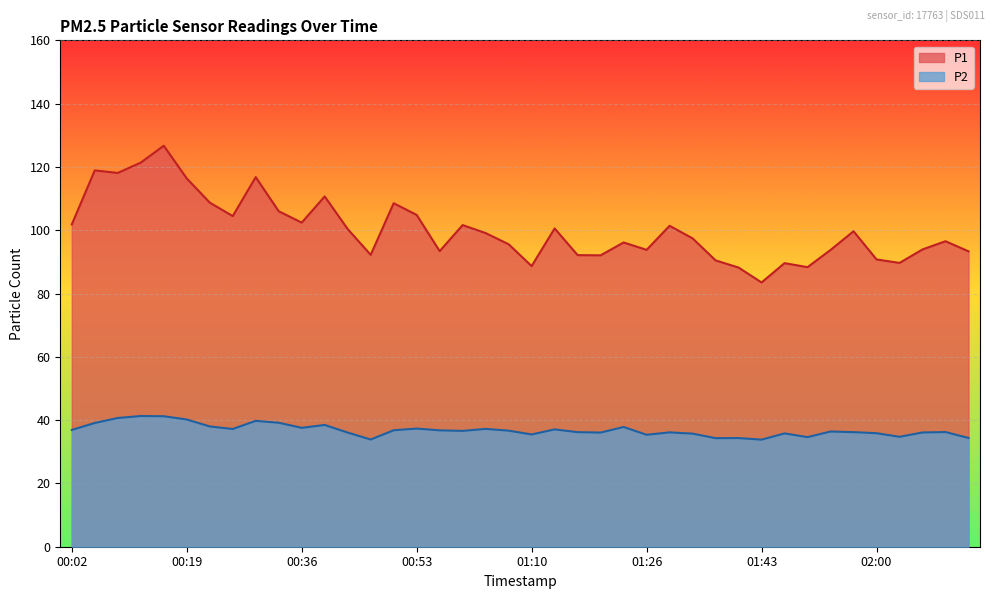

True or false: P2 and P1 cross at least once.

False